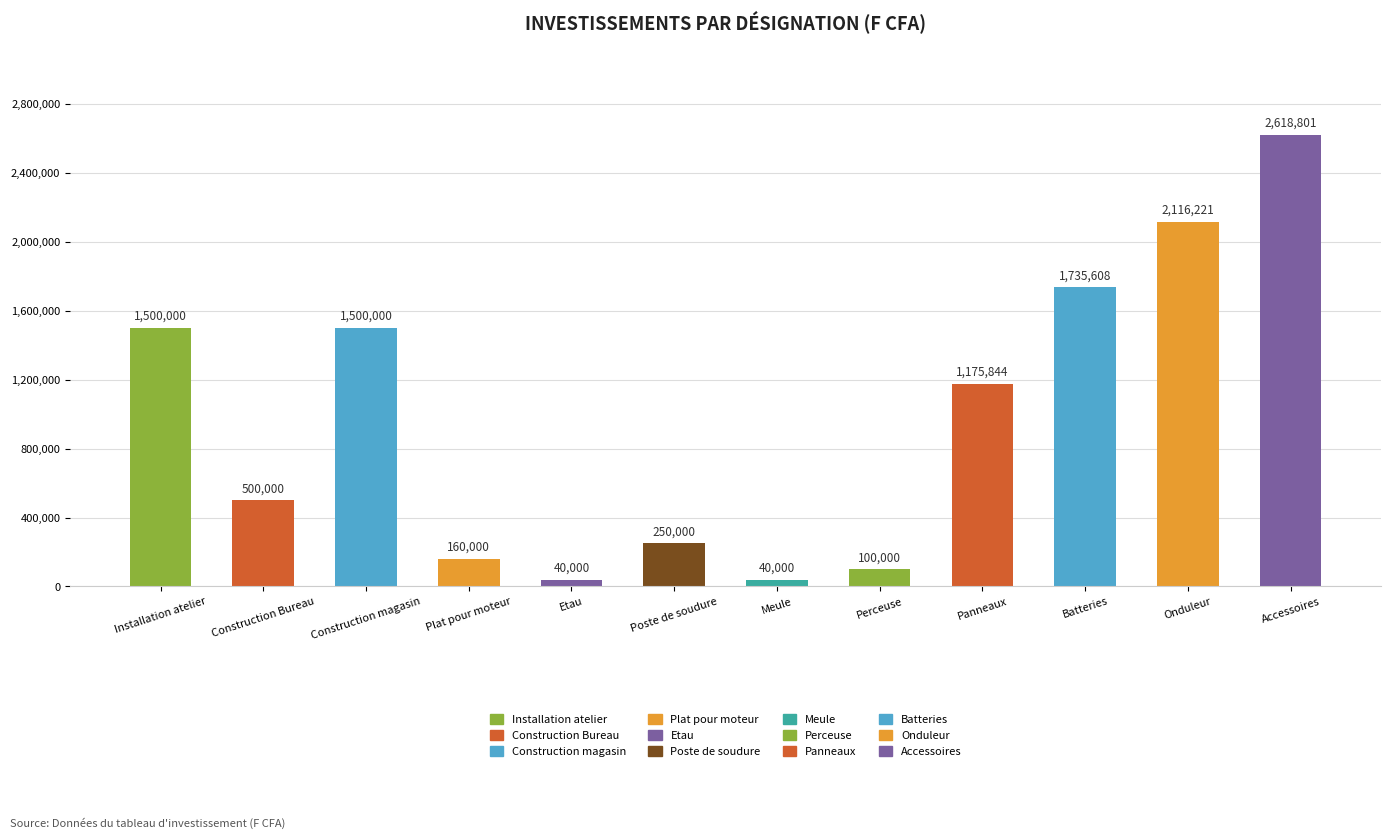

What is the approximate value at Perceuse?

100000